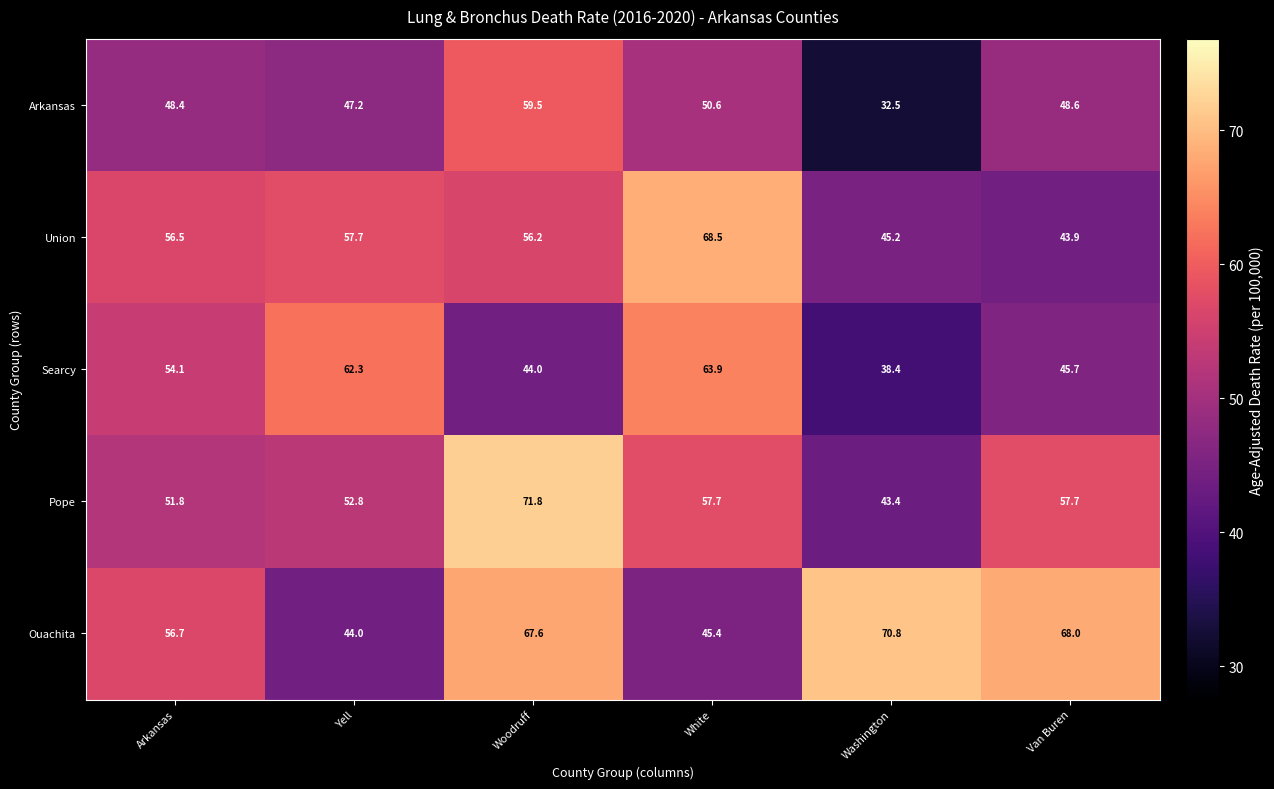

Between Yell and Washington, which series saw the biggest shift?

Ouachita